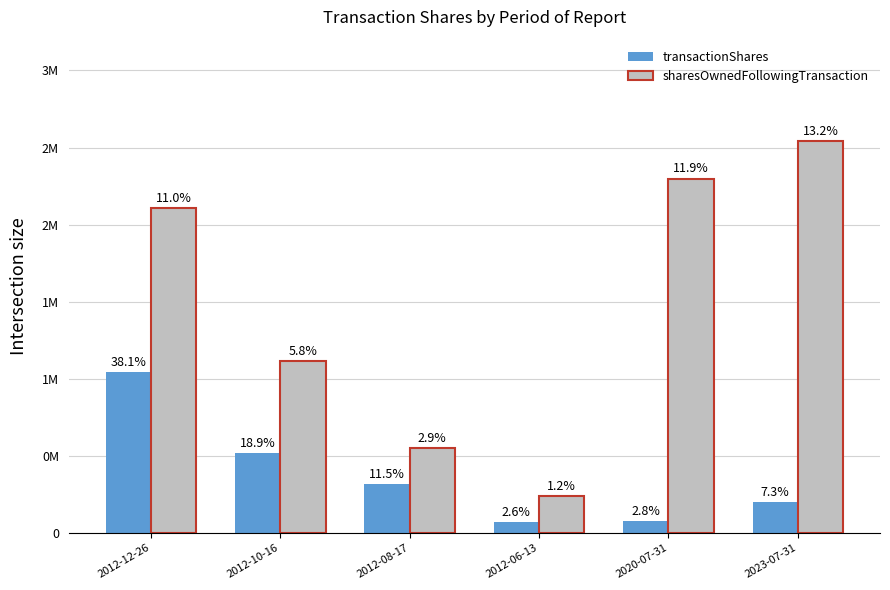

What is the sum of the sharesOwnedFollowingTransaction values at 2012-06-13 and 2020-07-31?

2535922